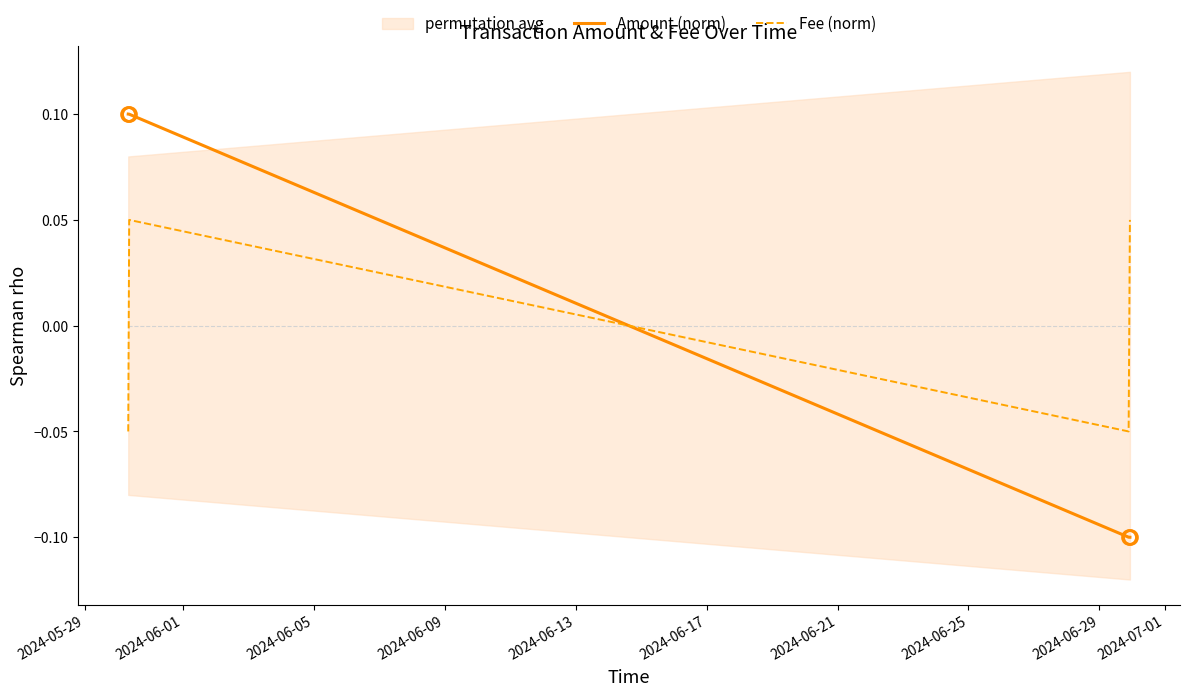

How many values in the Fee (norm) series are below 0?

2